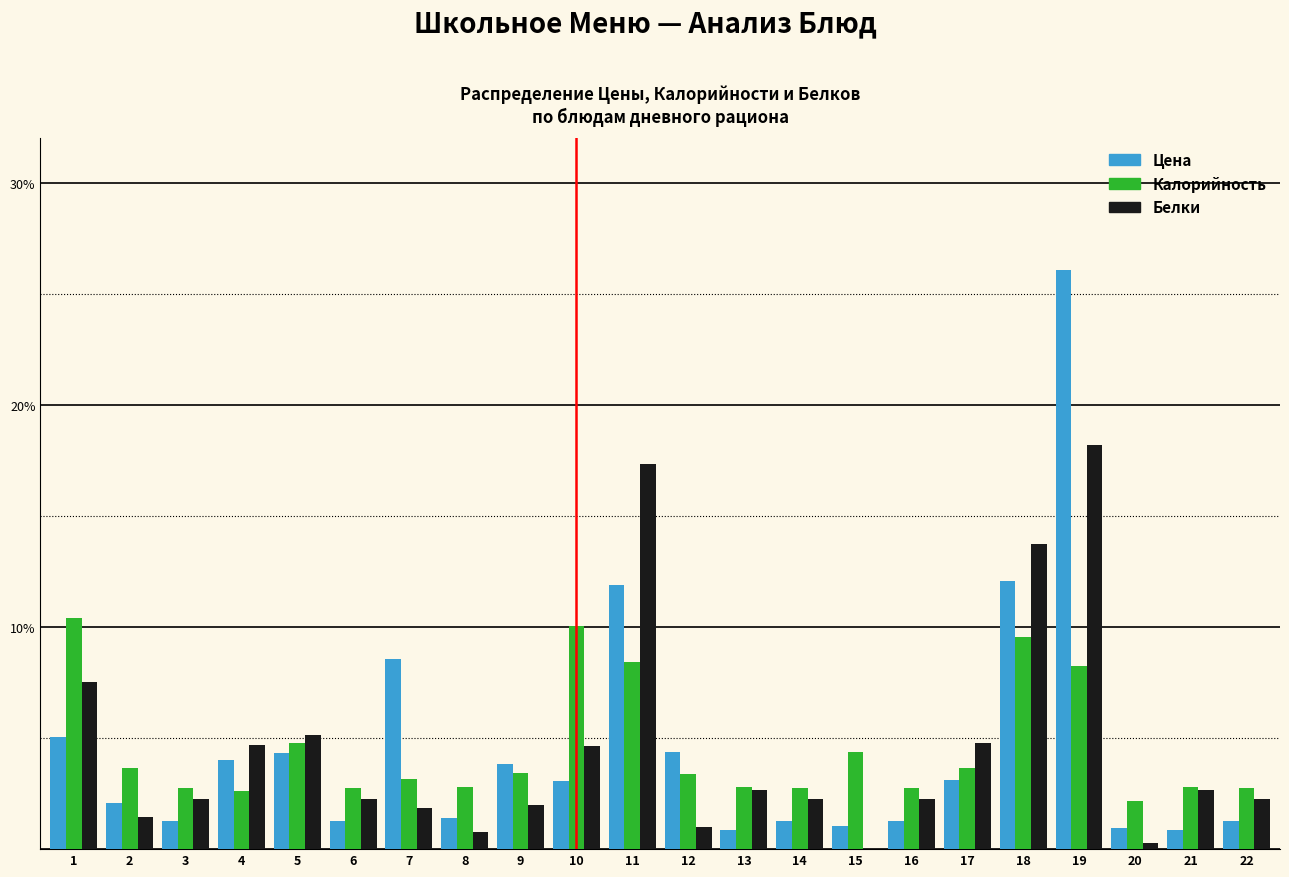

What is the total value across all series at 11?

37.7